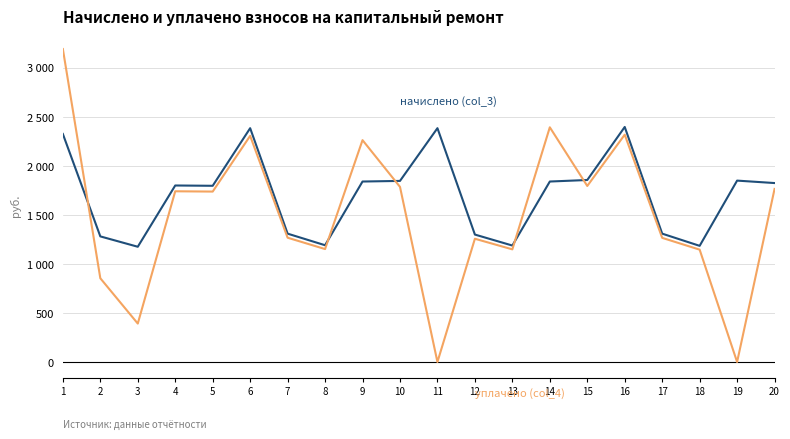

Does the chart display data point markers on the line(s)?

No